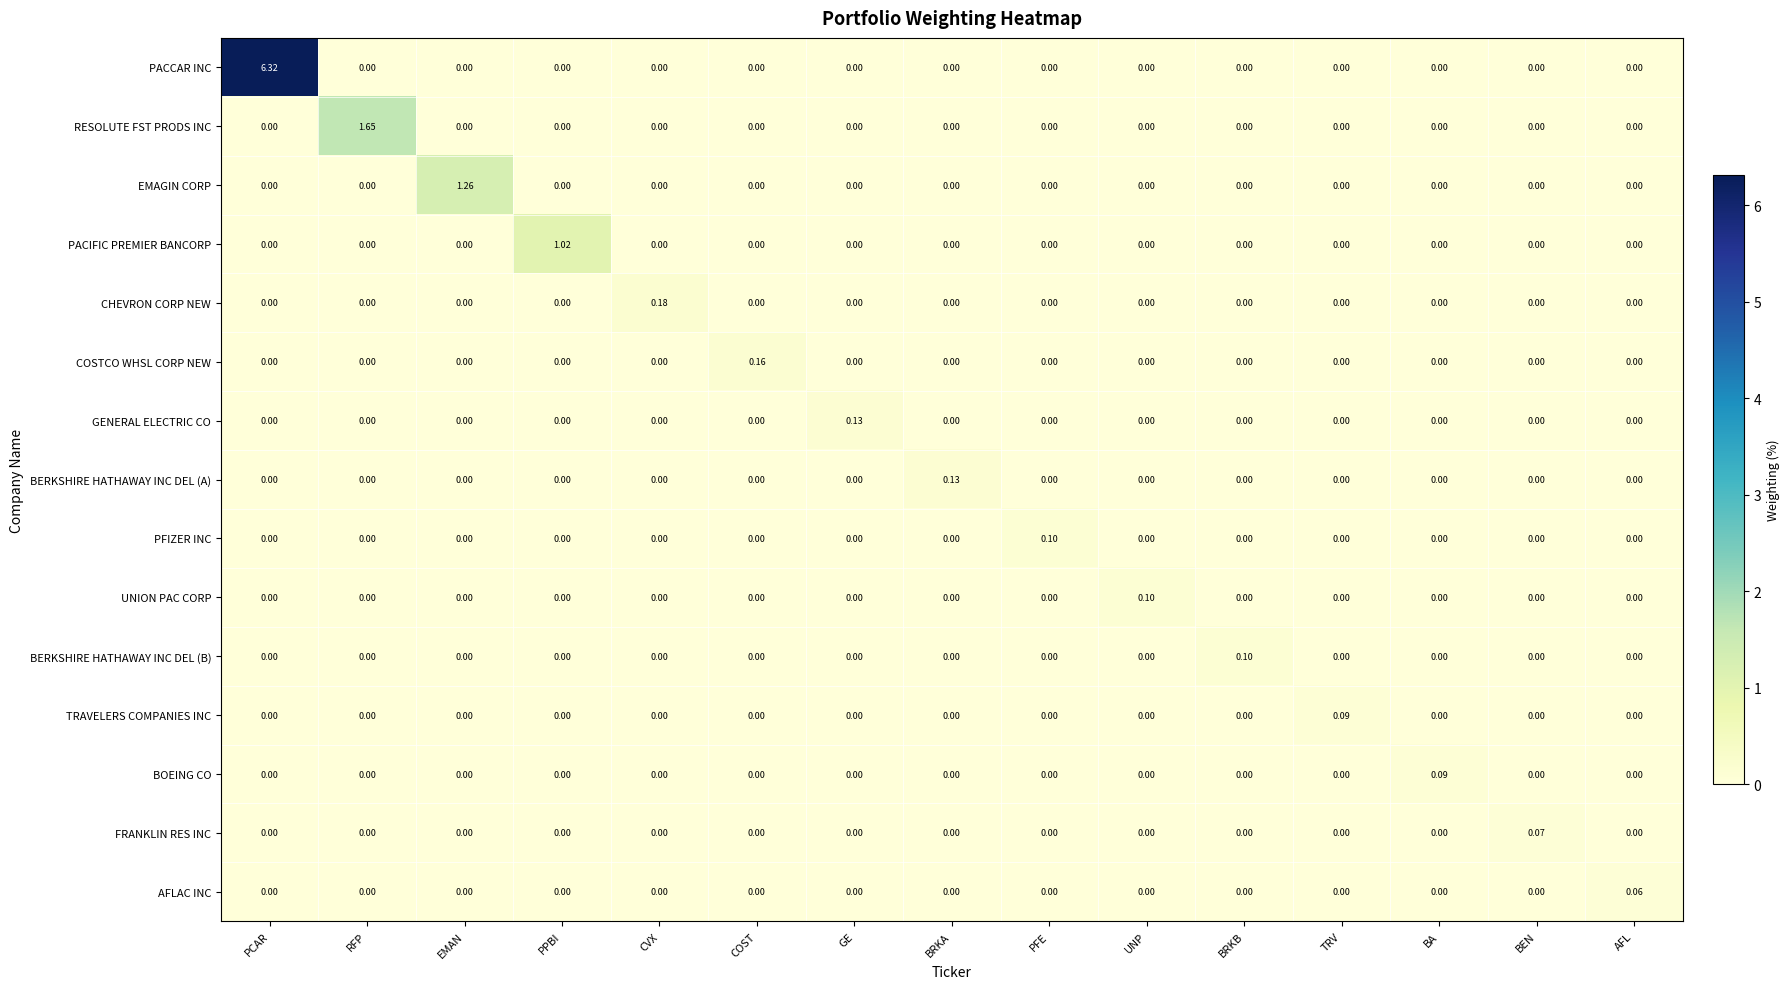

Which series changed the most between RFP and BA?

RESOLUTE FST PRODS INC